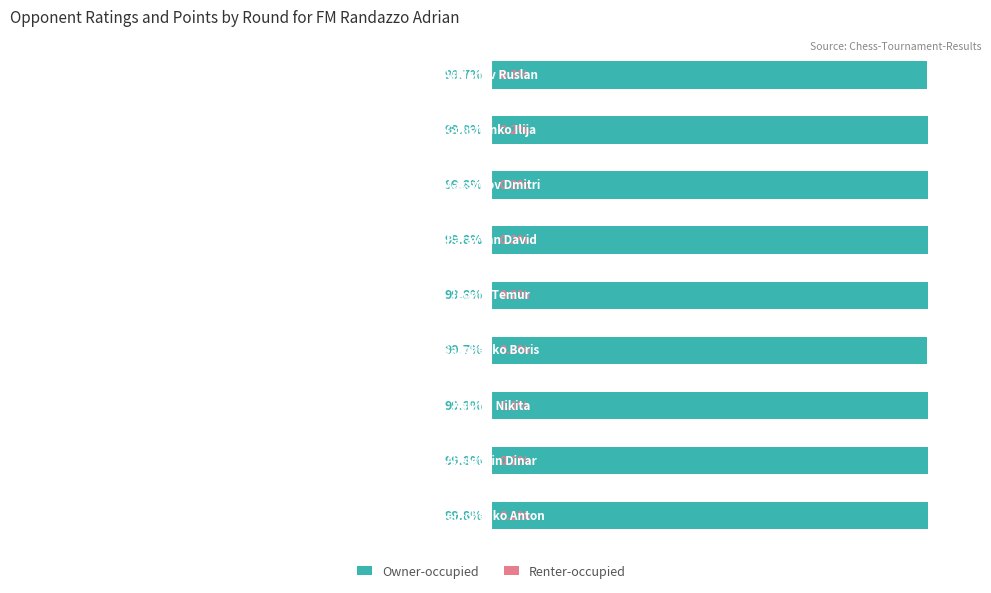

What are all the series names shown in the legend?

Owner-occupied, Renter-occupied